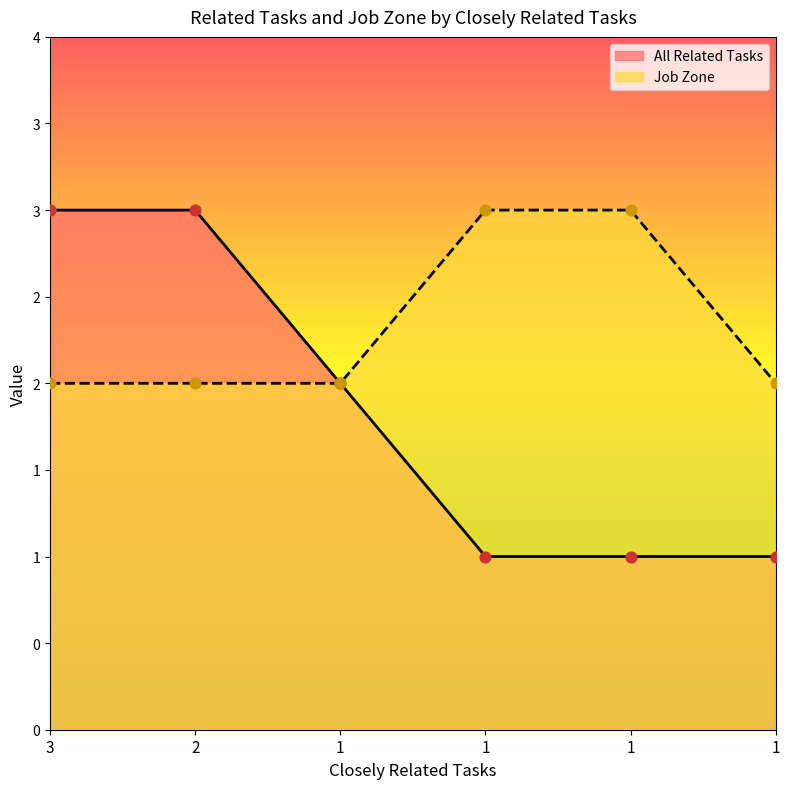

Which series has the largest Y range (max minus min)?

All Related Tasks